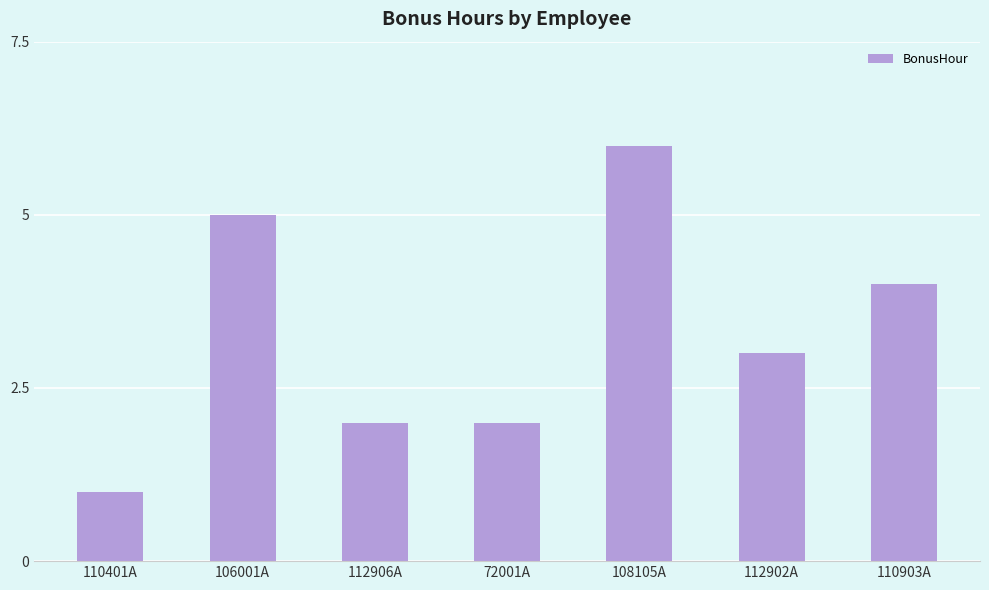

What position from the left is 110903A?

7